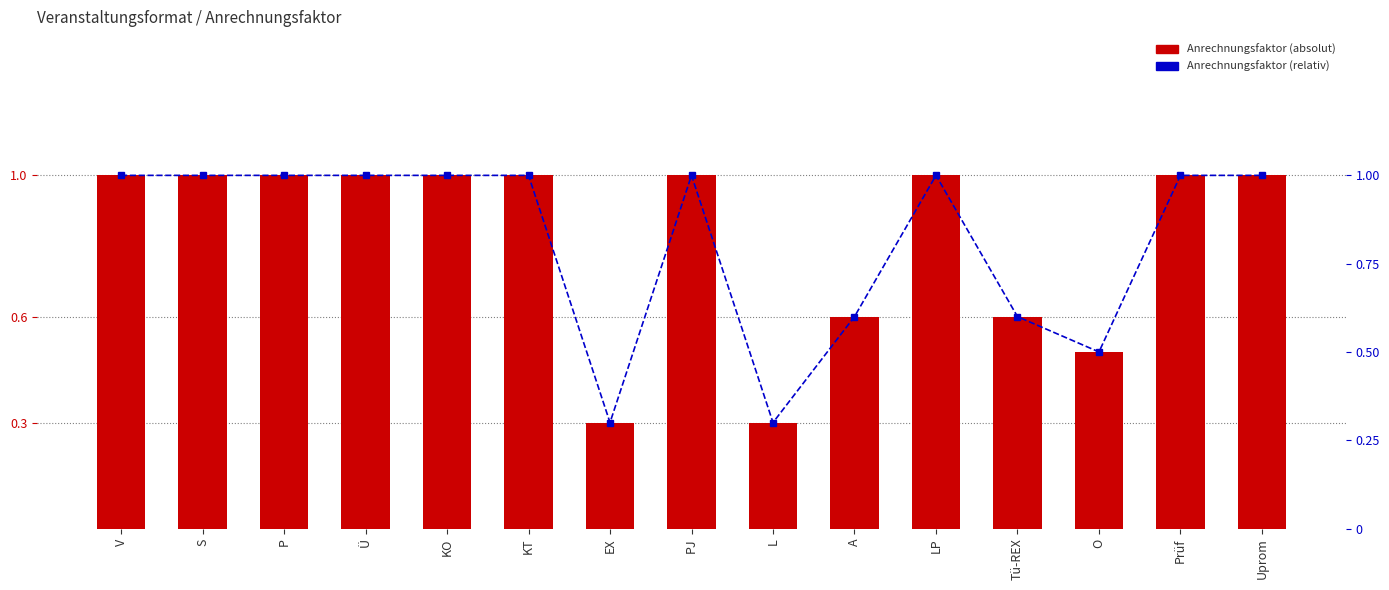

How many groups of bars are there?

15